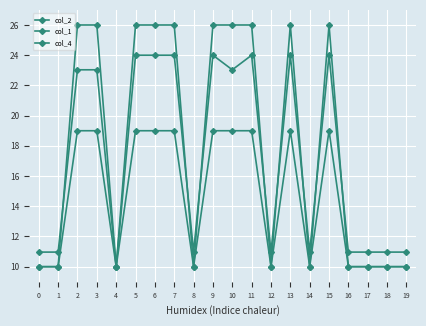

Reading left to right, extract all data points from this chart.

col_2: 0=10.0	1=10.0	2=26.0	3=26.0	4=10.0	5=26.0	6=26.0	7=26.0	8=10.0	9=26.0	10=26.0	11=26.0	12=10.0	13=26.0	14=10.0	15=26.0	16=10.0	17=10.0	18=10.0	19=10.0
col_1: 0=11.0	1=11.0	2=23.0	3=23.0	4=10.0	5=24.0	6=24.0	7=24.0	8=11.0	9=24.0	10=23.0	11=24.0	12=11.0	13=24.0	14=11.0	15=24.0	16=11.0	17=11.0	18=11.0	19=11.0
col_4: 0=10.0	1=10.0	2=19.0	3=19.0	4=10.0	5=19.0	6=19.0	7=19.0	8=10.0	9=19.0	10=19.0	11=19.0	12=10.0	13=19.0	14=10.0	15=19.0	16=10.0	17=10.0	18=10.0	19=10.0